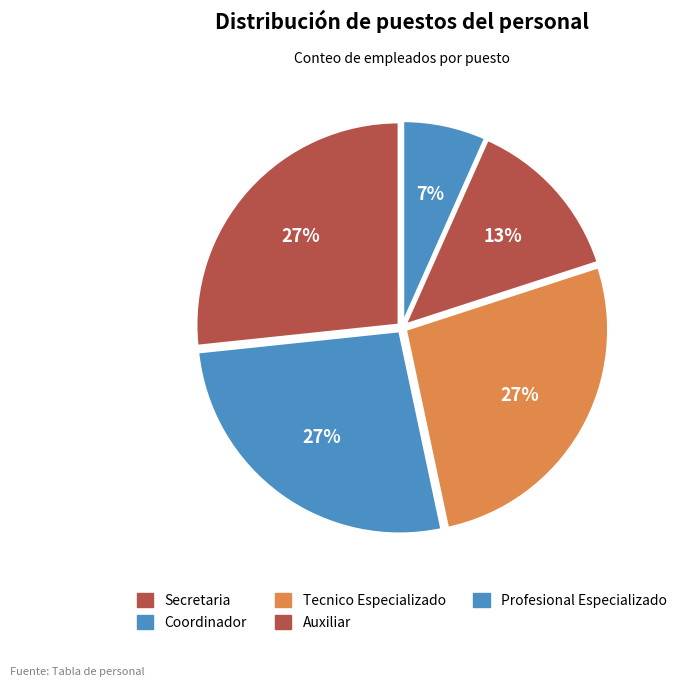

What is the ratio of the value at Coordinador to the value at Auxiliar?

2.0